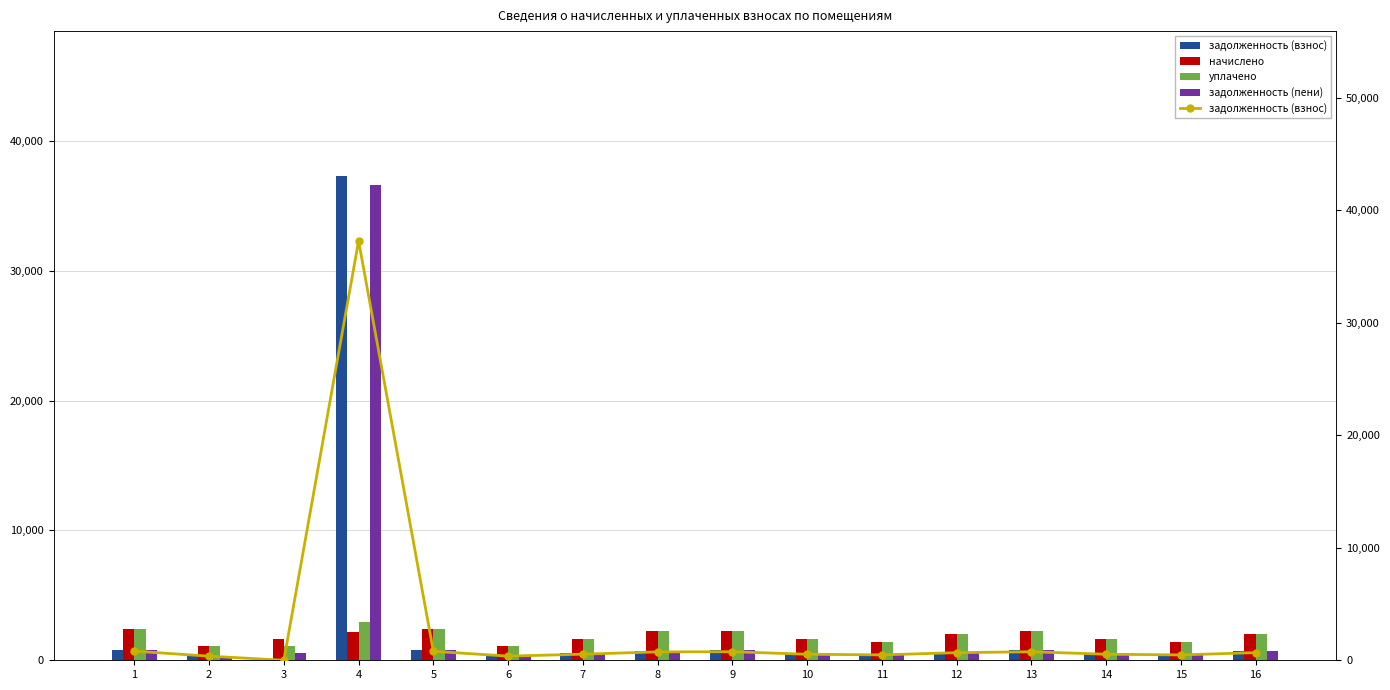

What is the average value of the задолженность (пени) series?

2851.6